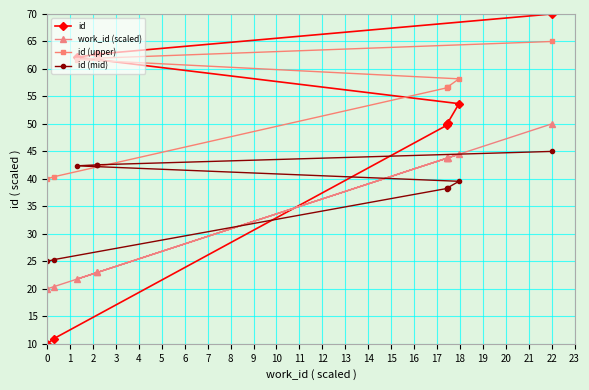

Reading right to left, extract all data points from this chart.

id: 70.0	62.7	62.7	62.1	53.7	50.2	50.0	49.7	10.9	10.0
work_id (scaled): 50.0	23.0	23.0	21.8	44.5	43.8	43.8	43.8	20.4	20.0
id (upper): 65.0	62.0	61.9	61.7	58.2	56.7	56.7	56.6	40.4	40.0
id (mid): 45.0	42.6	42.6	42.4	39.6	38.4	38.3	38.2	25.3	25.0